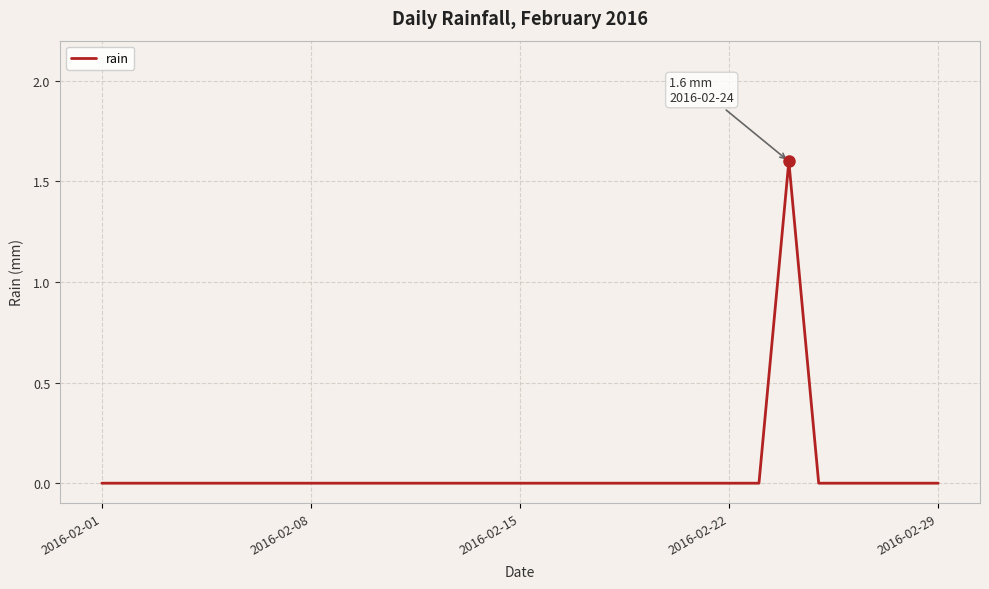

What is the difference between the maximum and minimum values?

1.6